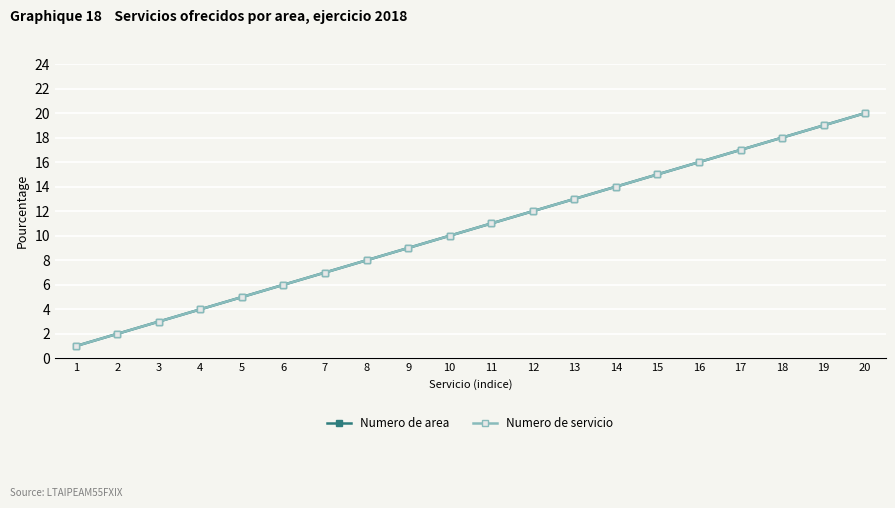

At how many categories does at least one series exceed 2?

18